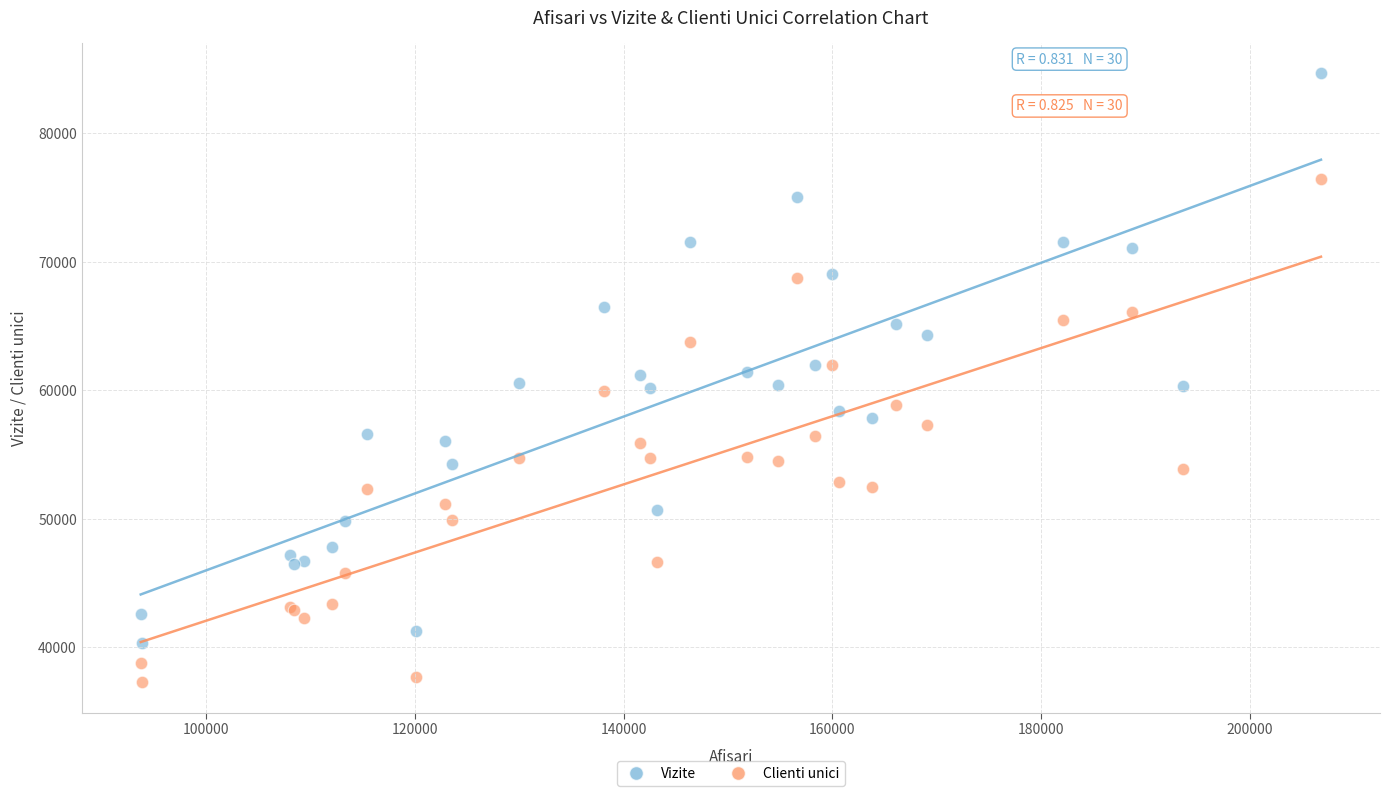

What is the X range (max minus min) for the scatter plot?

113127